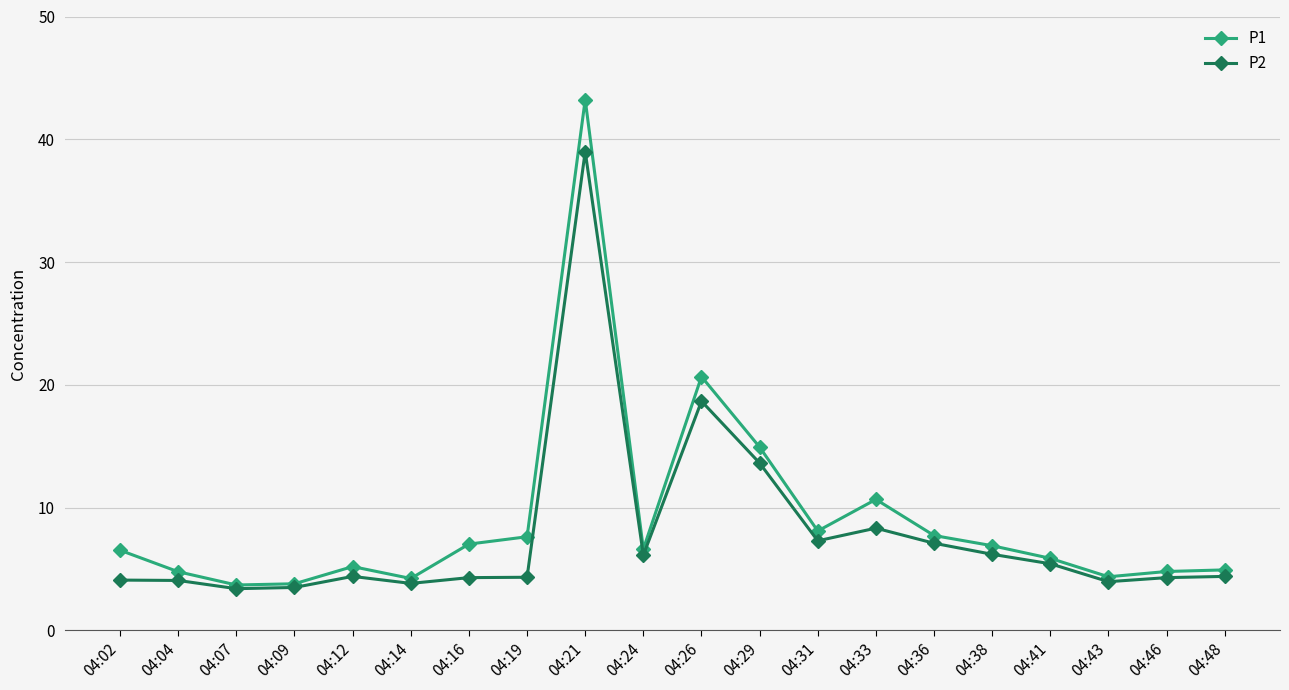

Is the value of P1 at 04:09 greater than the value of P2 at 04:31?

No